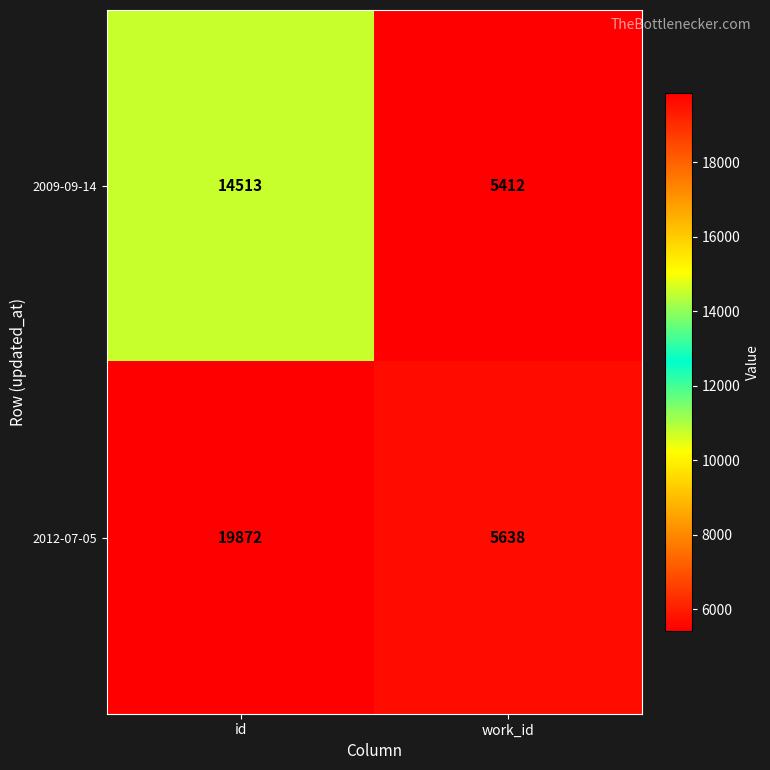

Reading right to left, what are all the values shown in this chart?

2009-09-14: 5412	14513
2012-07-05: 5638	19872